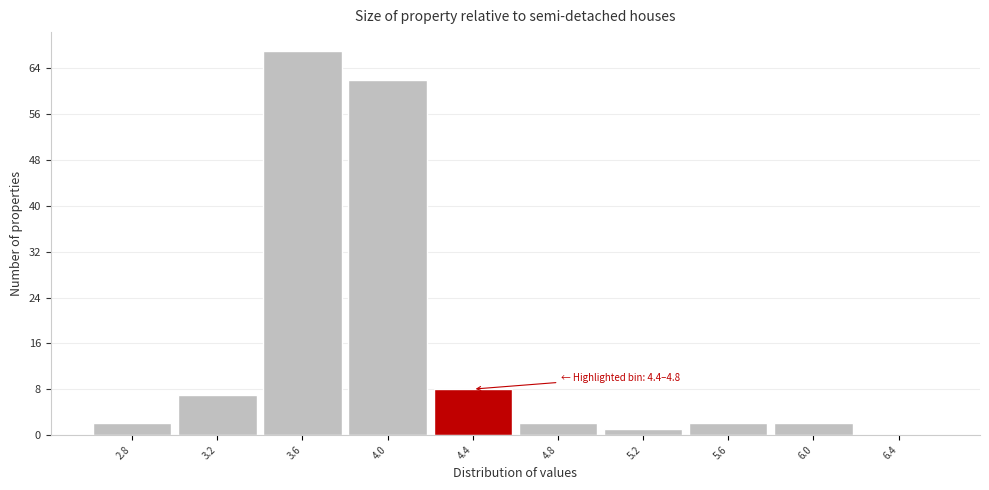

Reading right to left, list all the values displayed in this chart.

6.4=0	6.0=2	5.6=2	5.2=1	4.8=2	4.4=8	4.0=62	3.6=67	3.2=7	2.8=2